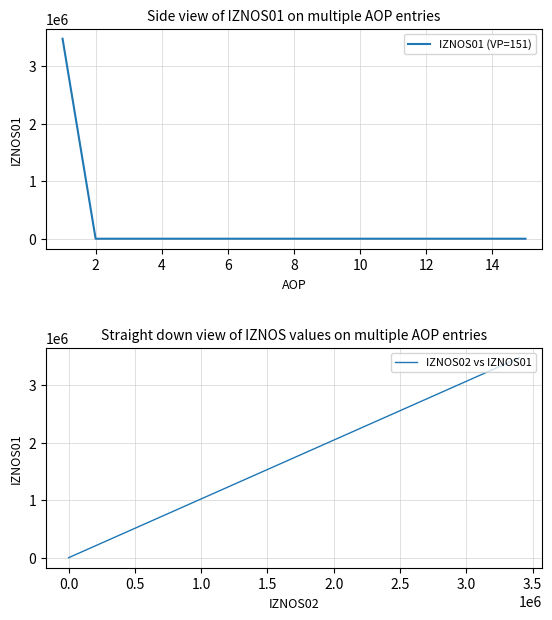

Which category has the lowest value in the IZNOS01 (VP=151) series?

2